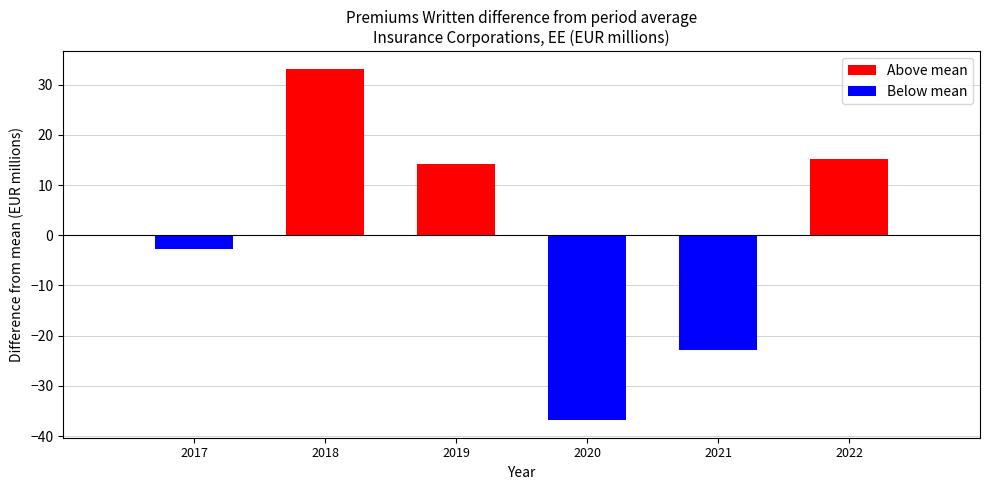

Which has a higher value, 2020 or 2017?

2017